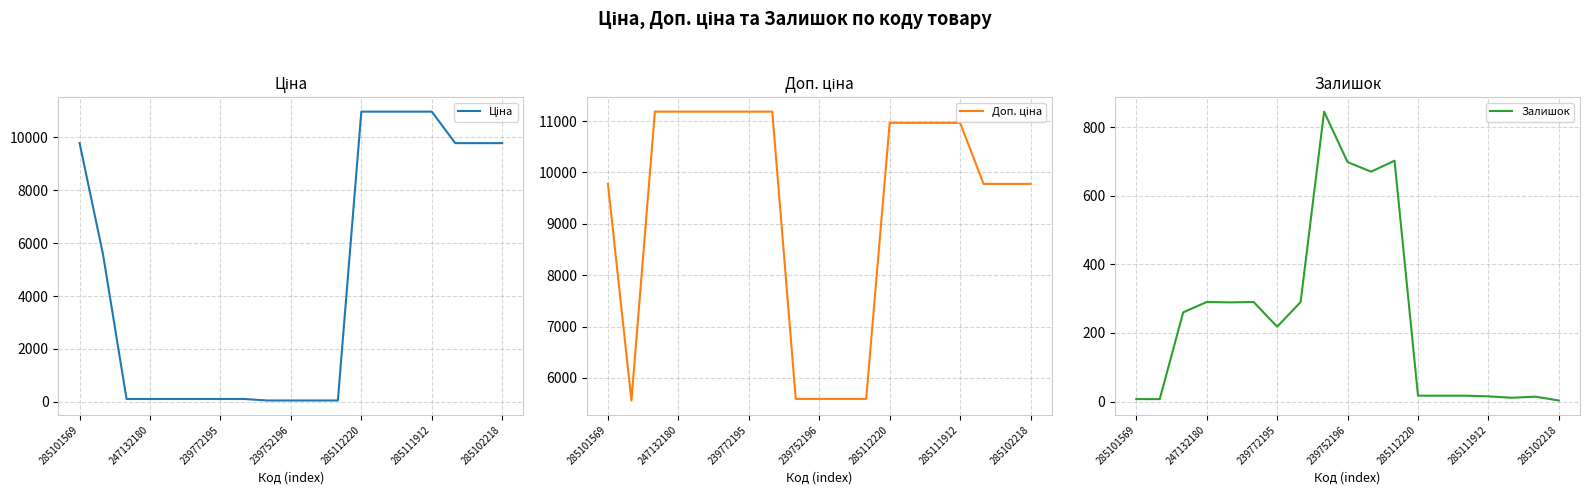

The Залишок series shows 506 at 247132180. True or false?

False